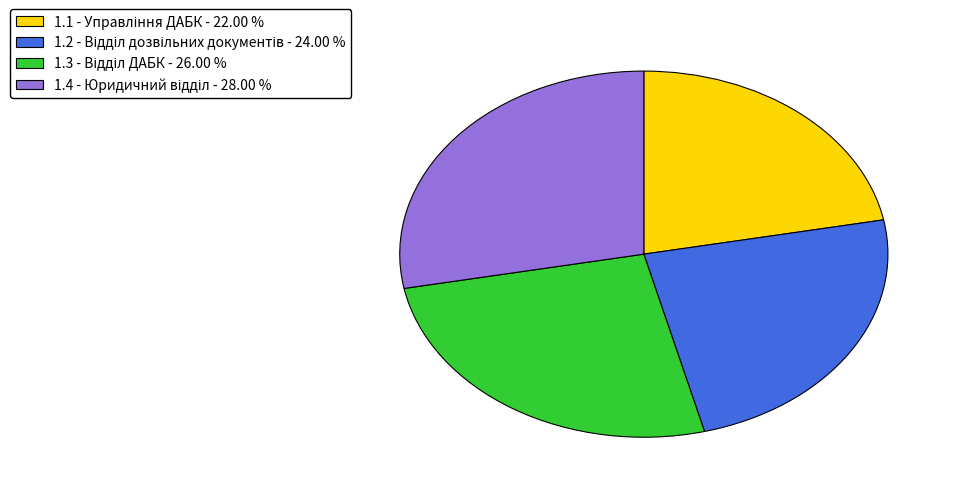

Is there any slice that represents more than half of the pie?

No